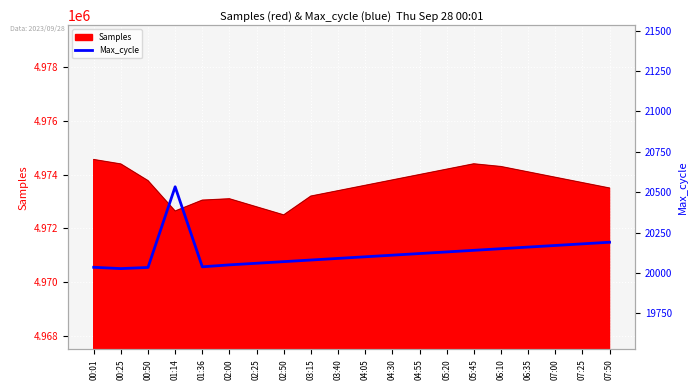

The Samples series shows 4973100 at 02:00. True or false?

True